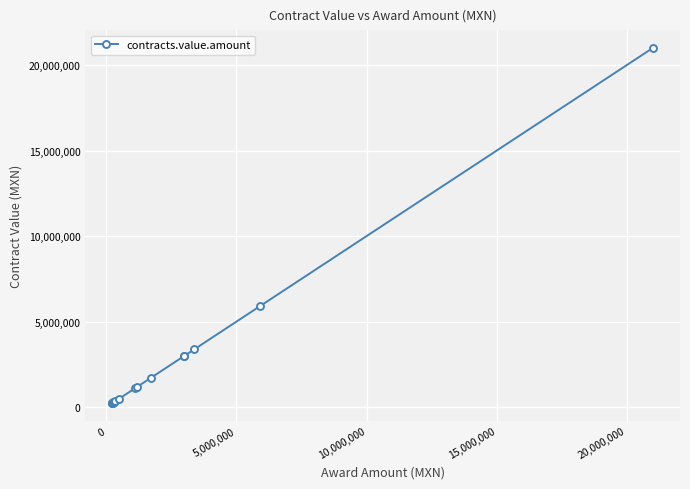

What is the greatest value displayed?

21000000.0